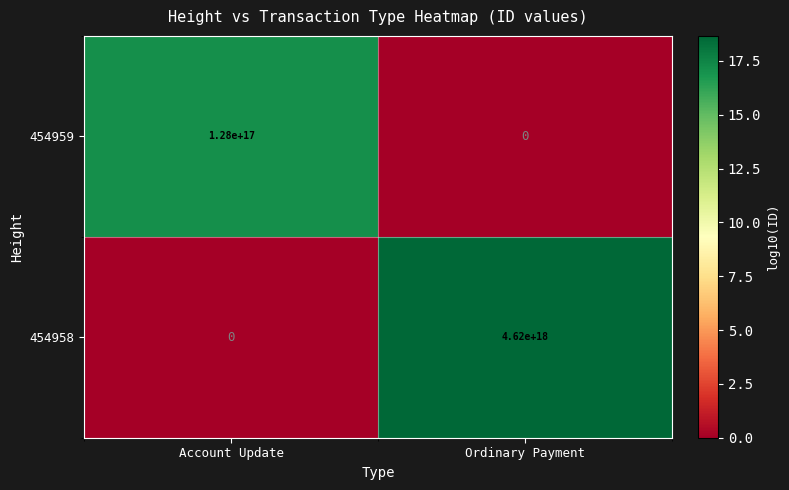

Which series has the largest total across all categories?

454958